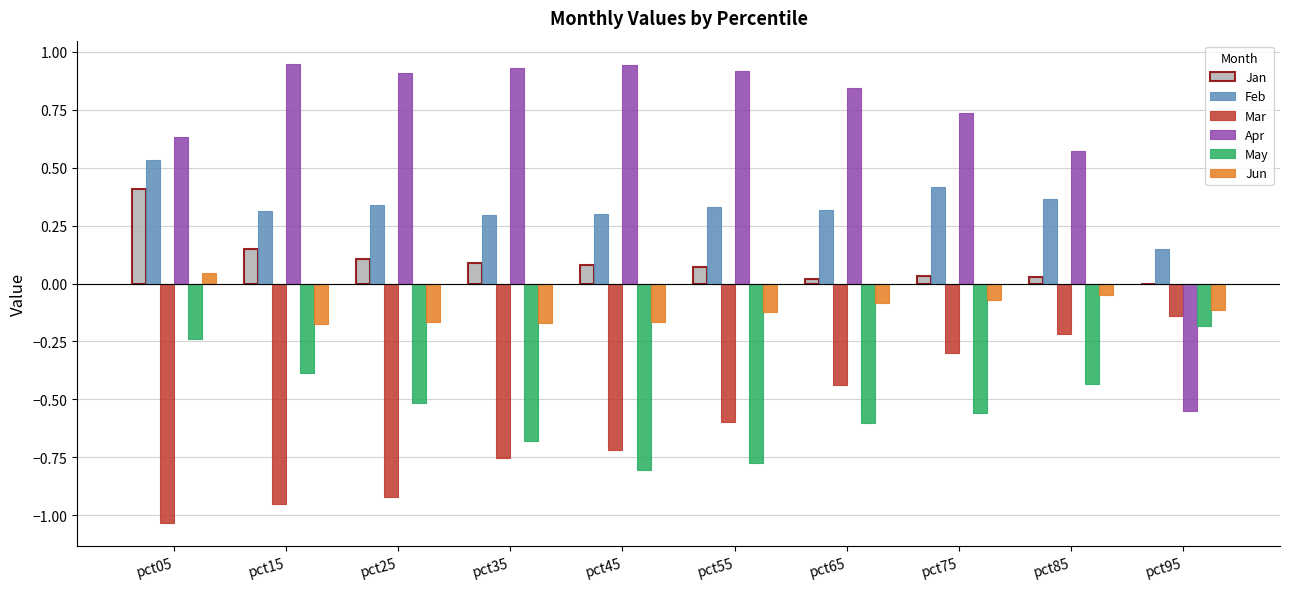

What is the sum of all Feb values?

3.4